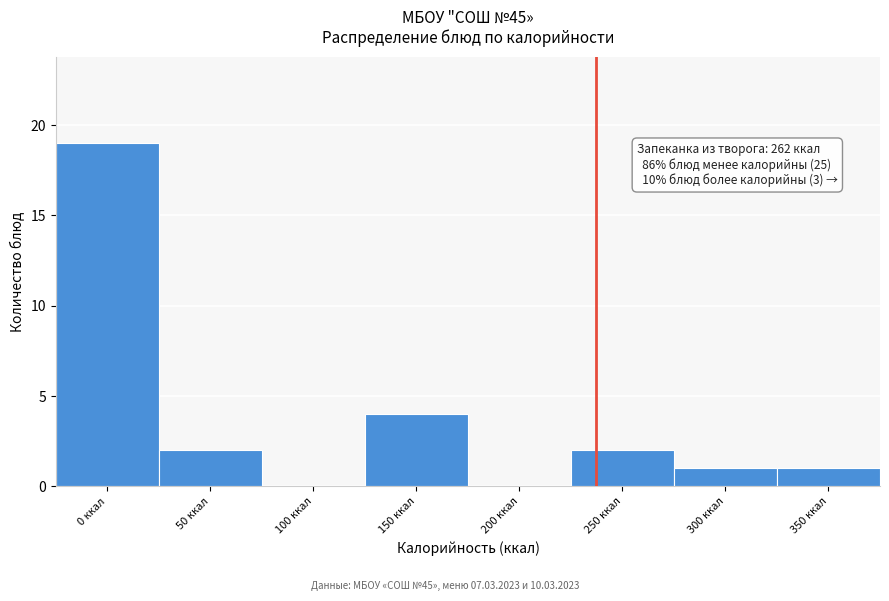

Reading left to right, extract all data points from this chart.

0 ккал=19	50 ккал=2	100 ккал=0	150 ккал=4	200 ккал=0	250 ккал=2	300 ккал=1	350 ккал=1